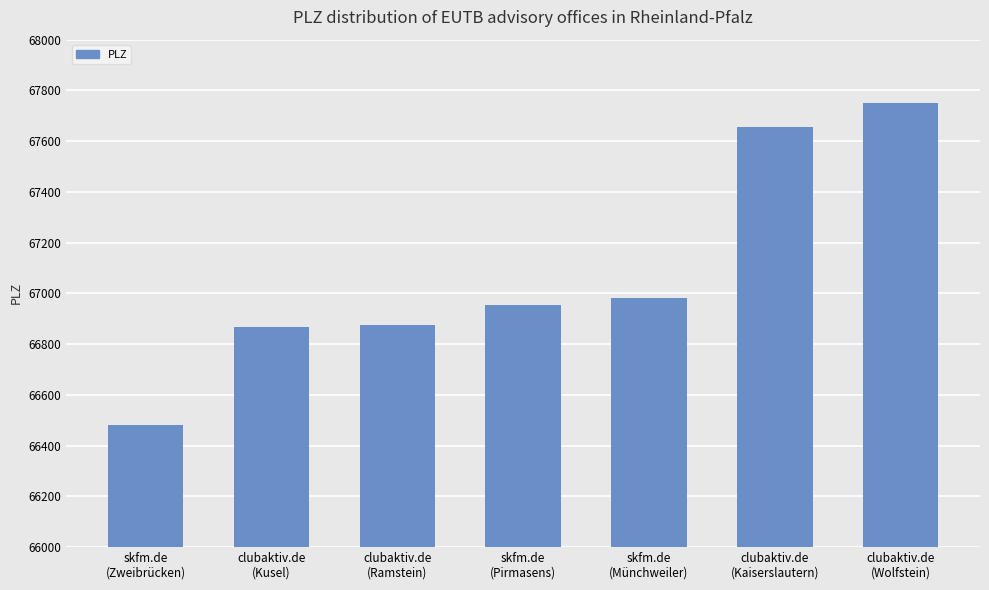

Read the value at skfm.de
(Zweibrücken), to the nearest 100.

66500